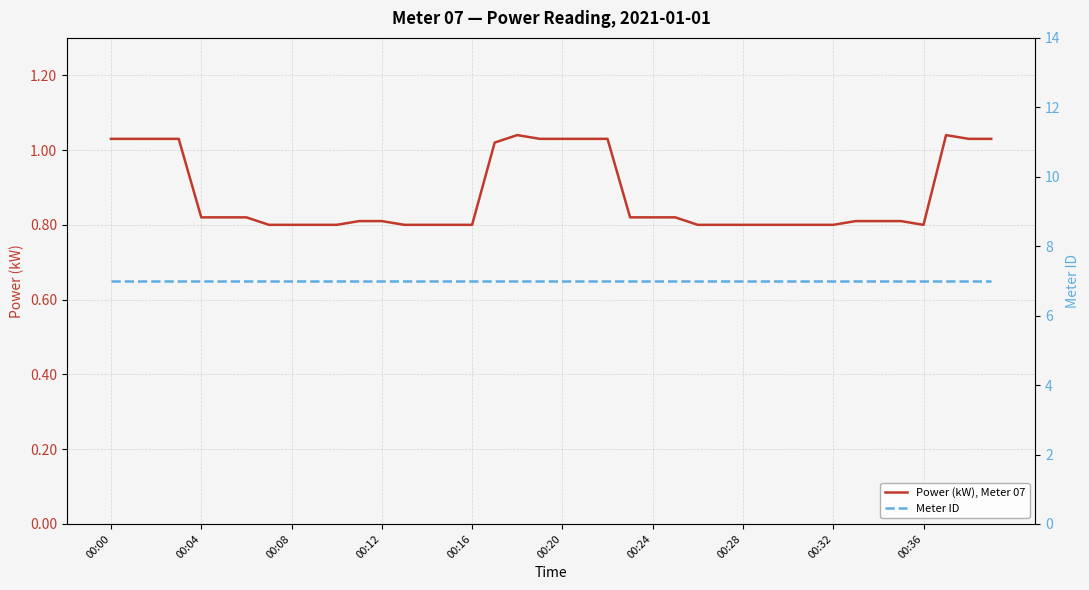

What is the average value of the Meter ID series?

7.0